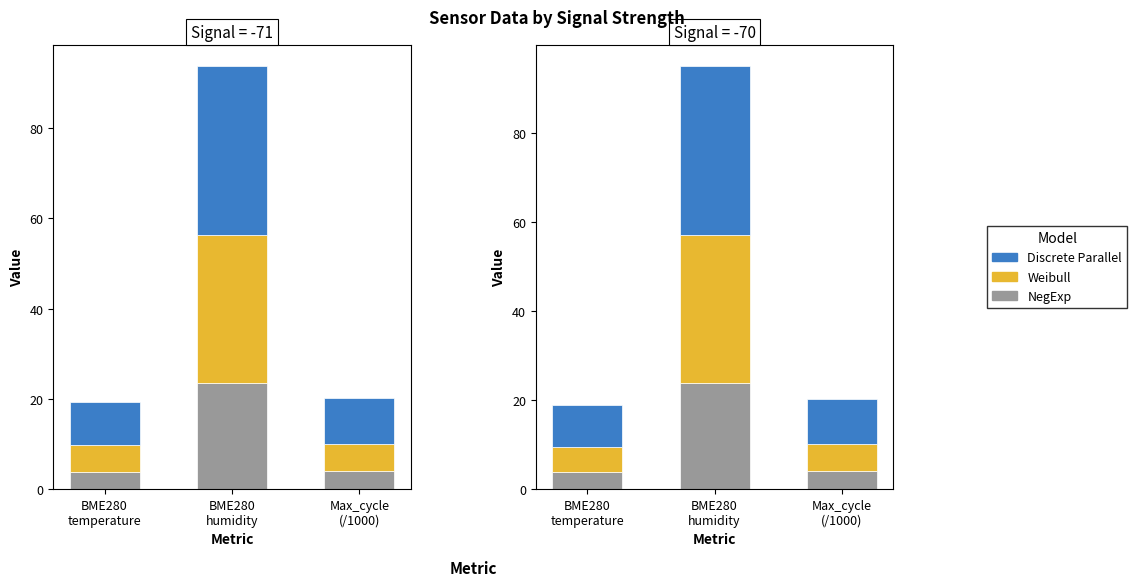

At which category is the sum across all series the highest?

BME280
humidity